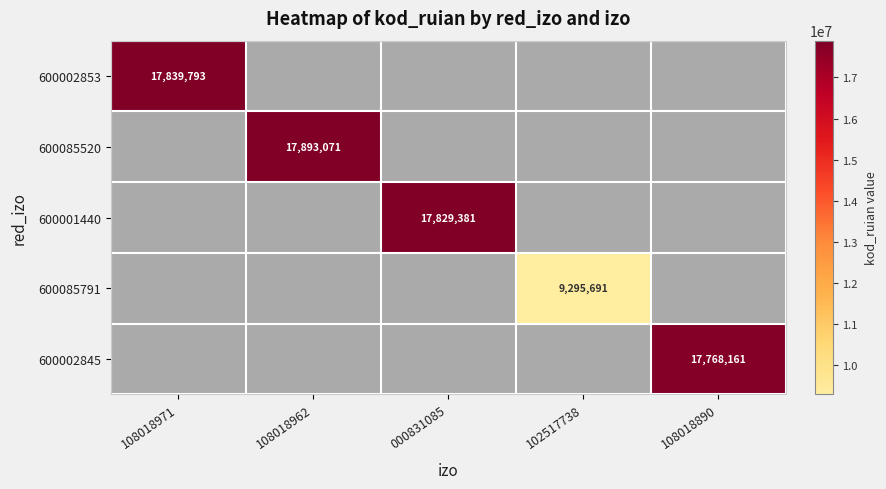

The 600002845 series shows 30329504 at 108018890. True or false?

False